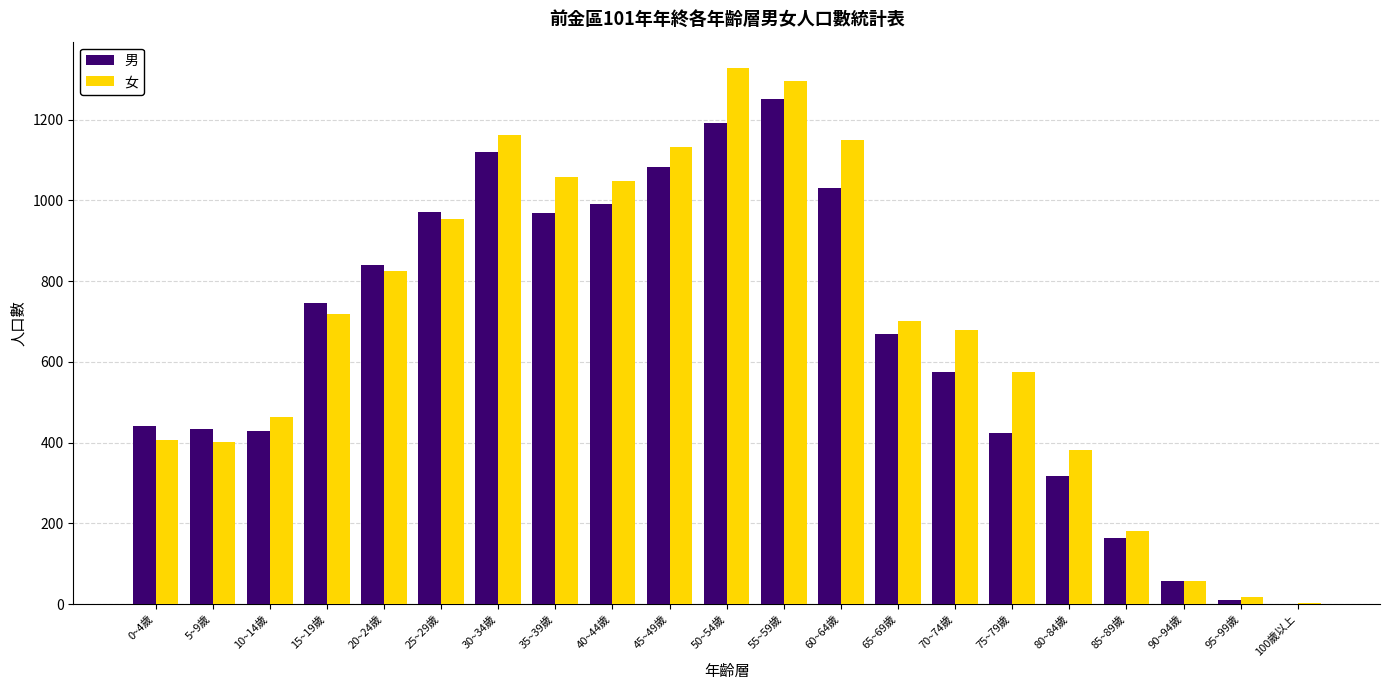

What is the difference between the 女 values at 45~49歲 and 55~59歲?

164